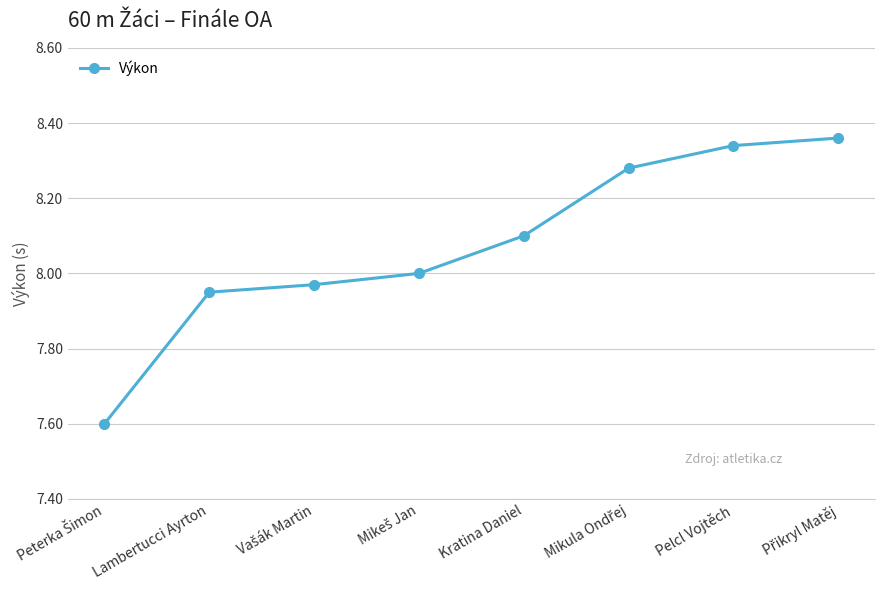

What is the label of the 7th point from the right?

Lambertucci Ayrton